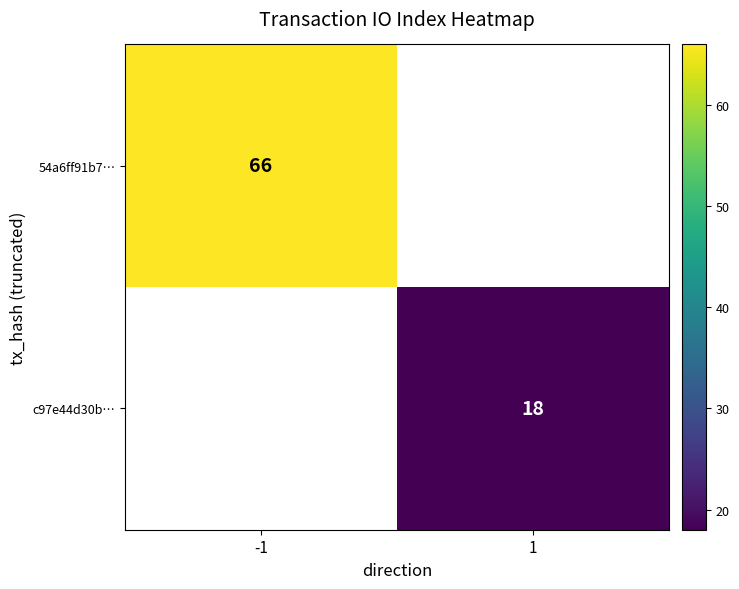

The c97e44d30b… series shows 18 at 1. True or false?

True